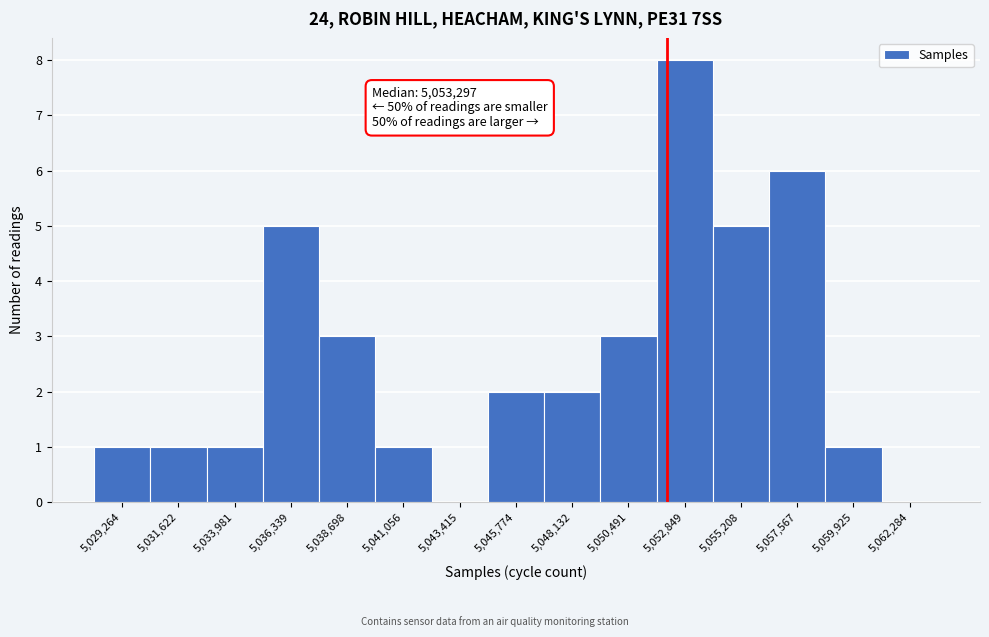

Reading right to left, extract all data points from this chart.

5,062,284=0	5,059,925=1	5,057,567=6	5,055,208=5	5,052,849=8	5,050,491=3	5,048,132=2	5,045,774=2	5,043,415=0	5,041,056=1	5,038,698=3	5,036,339=5	5,033,981=1	5,031,622=1	5,029,264=1